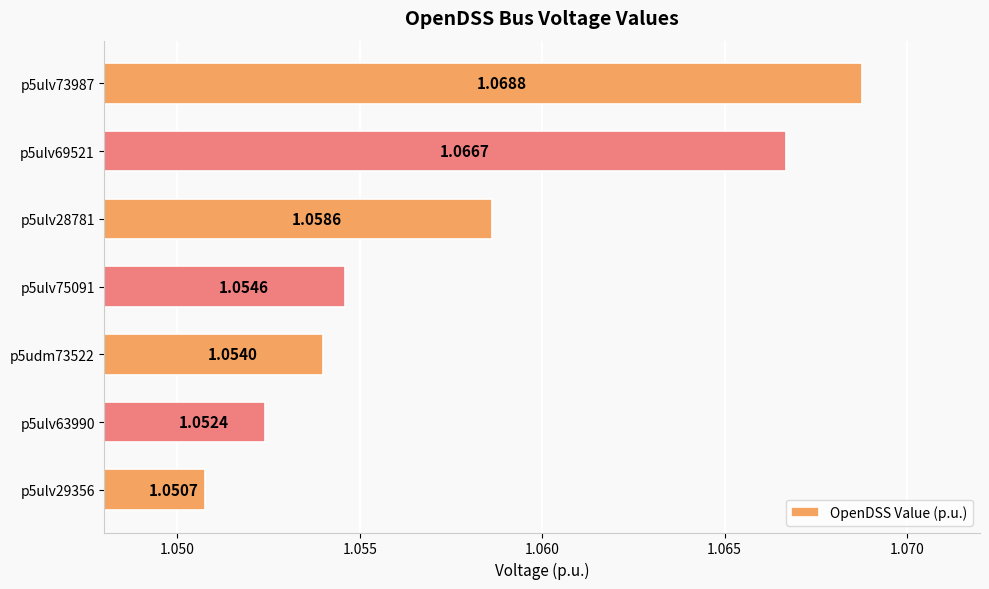

What is the sum of all values?

7.4